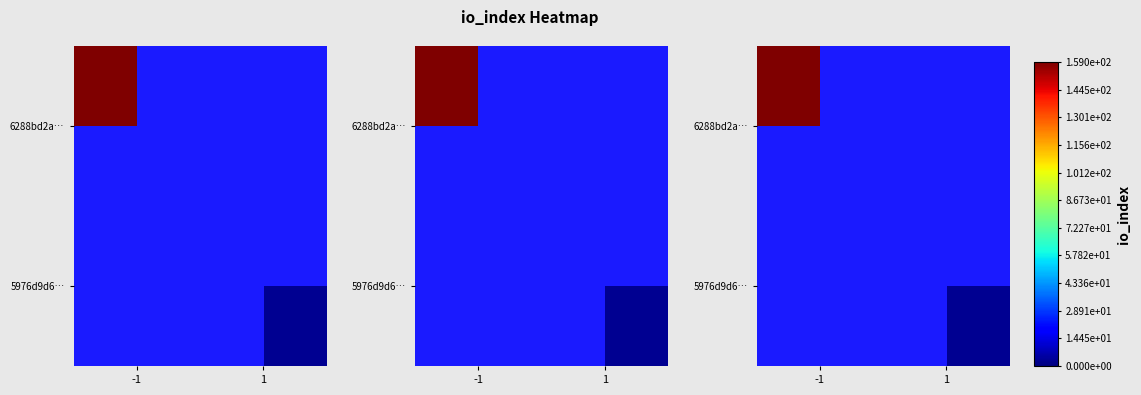

Which has a higher value, 1 or -1?

-1